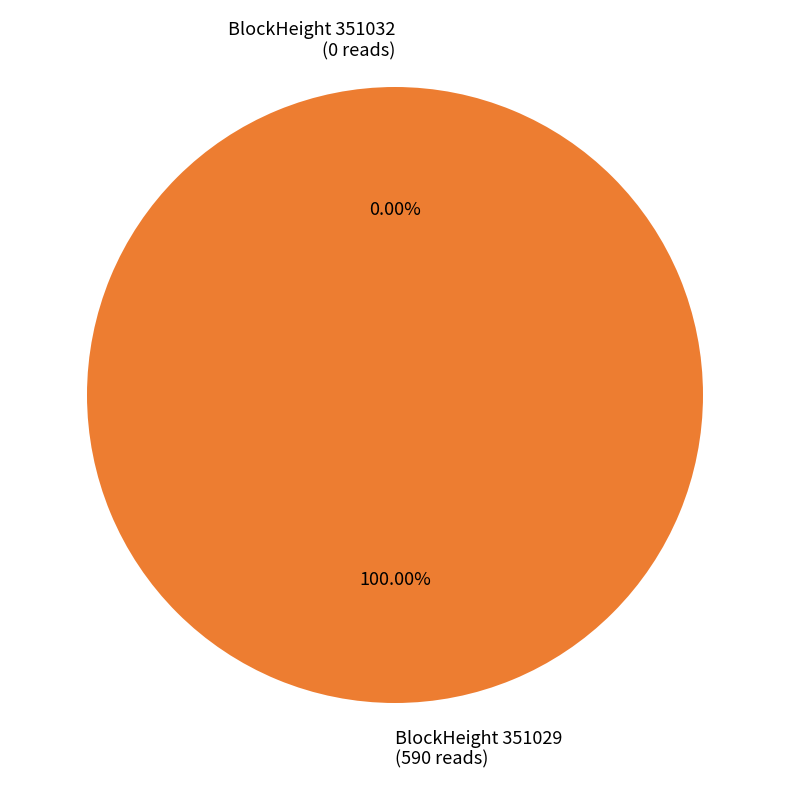

Is it true that 351029 is 100% of the pie?

True